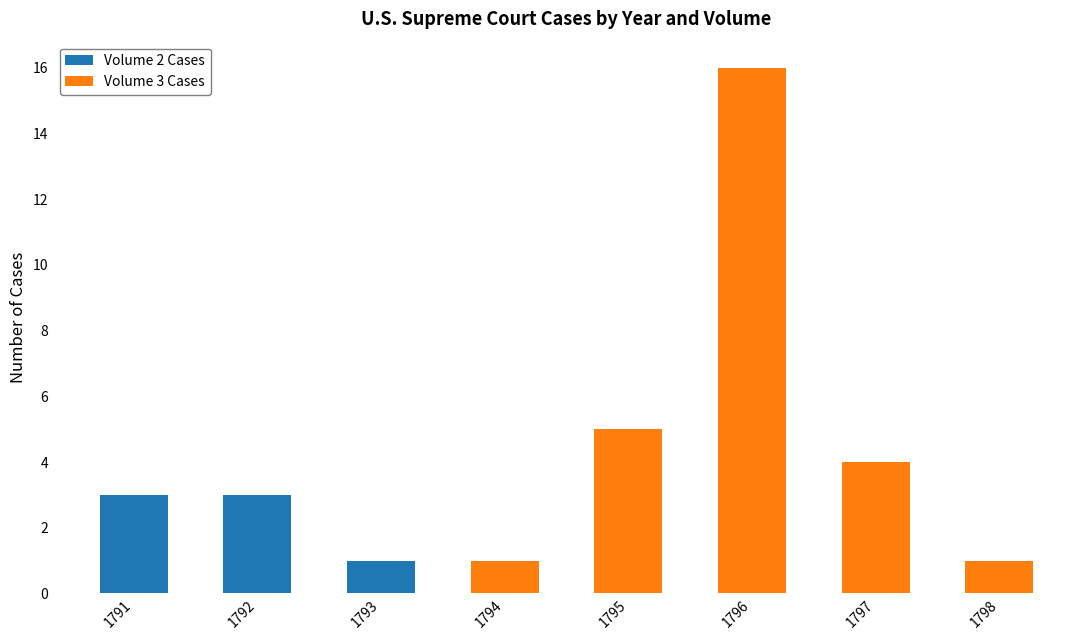

What is the highest value of the Volume 2 Cases series?

3